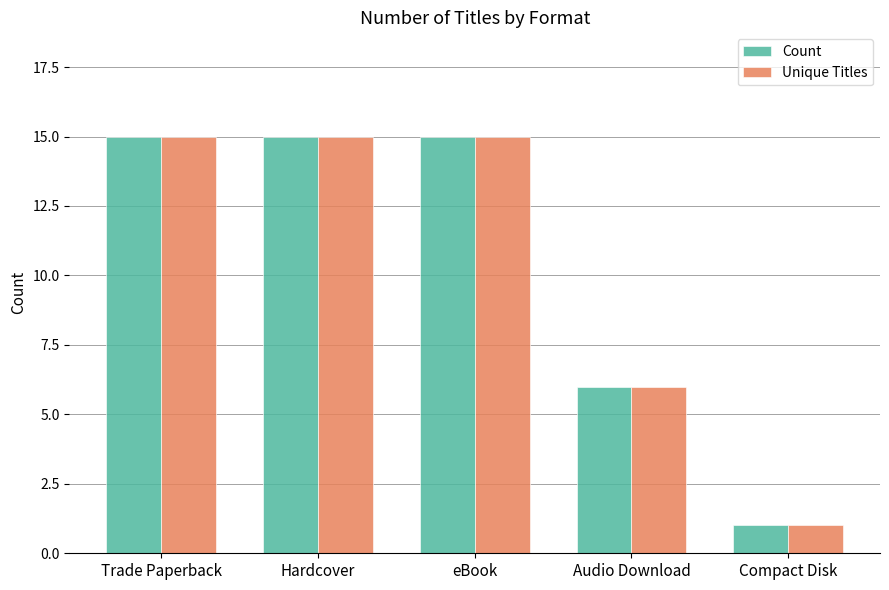

What is the minimum value shown in the chart?

1